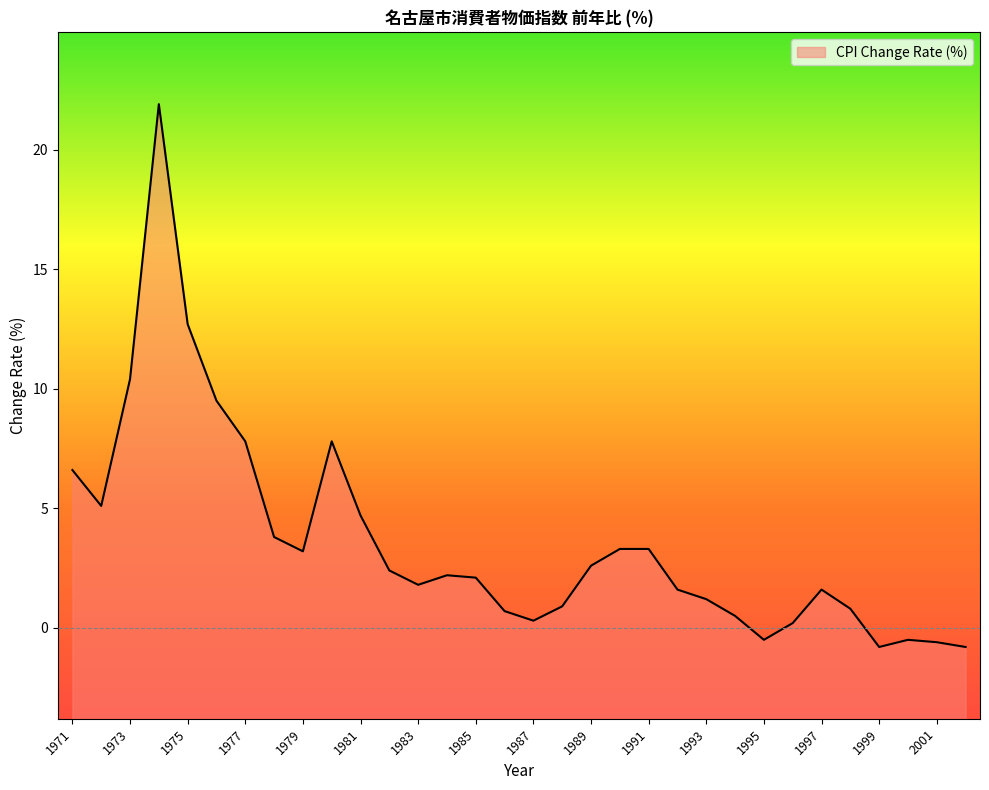

True or false: the data shows -0.2 at 2000.

False